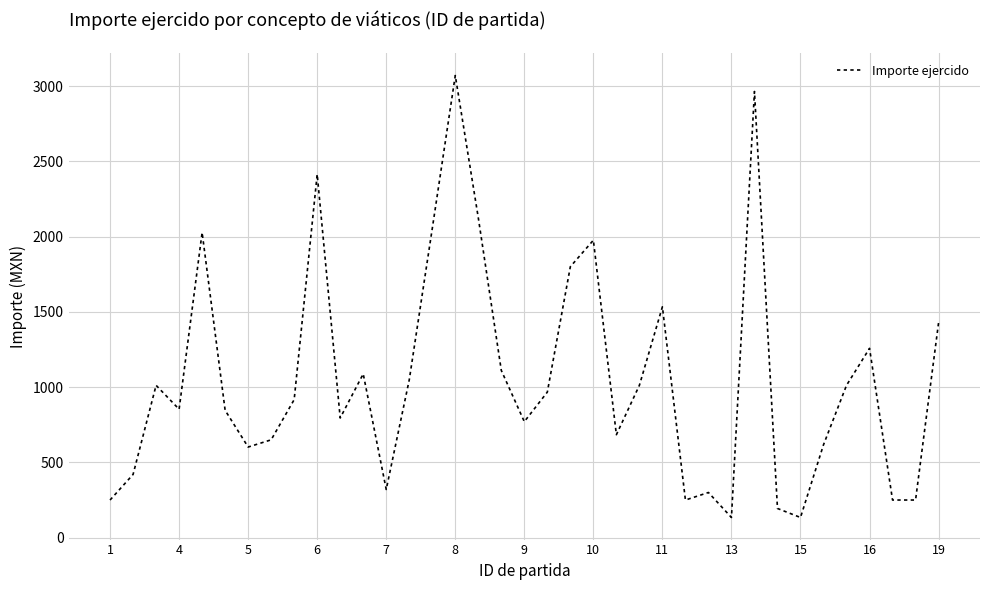

What is the difference between the maximum and minimum values?

2936.0